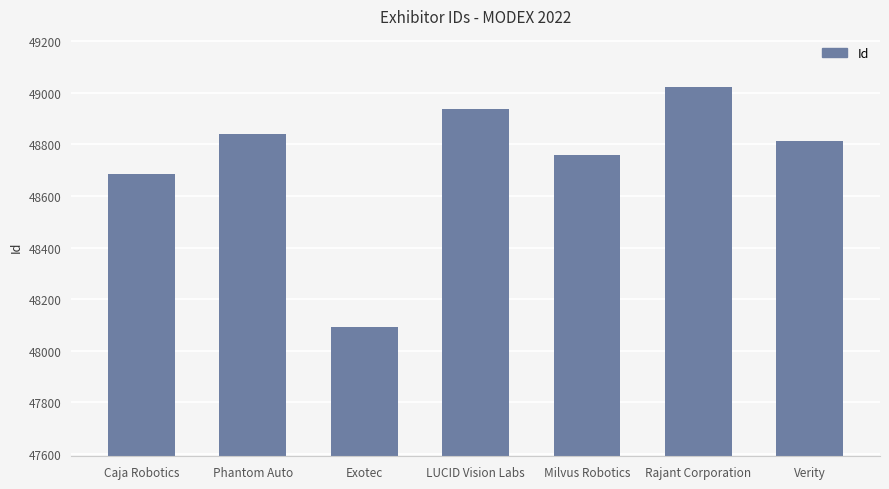

The value at Caja Robotics is 48685. True or false?

True